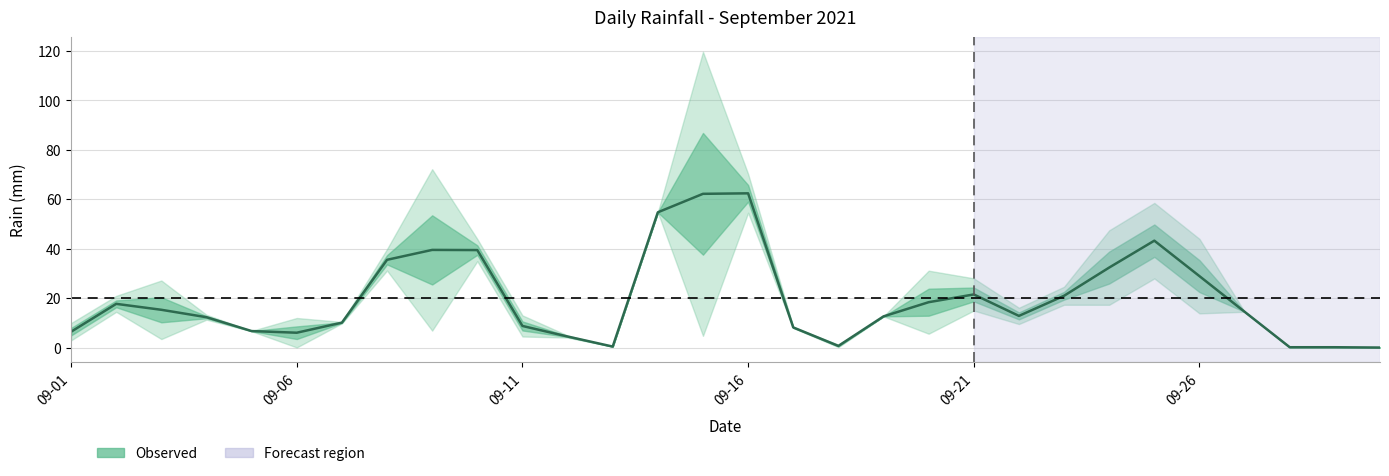

What is the value of the 10th point from the left?

39.4